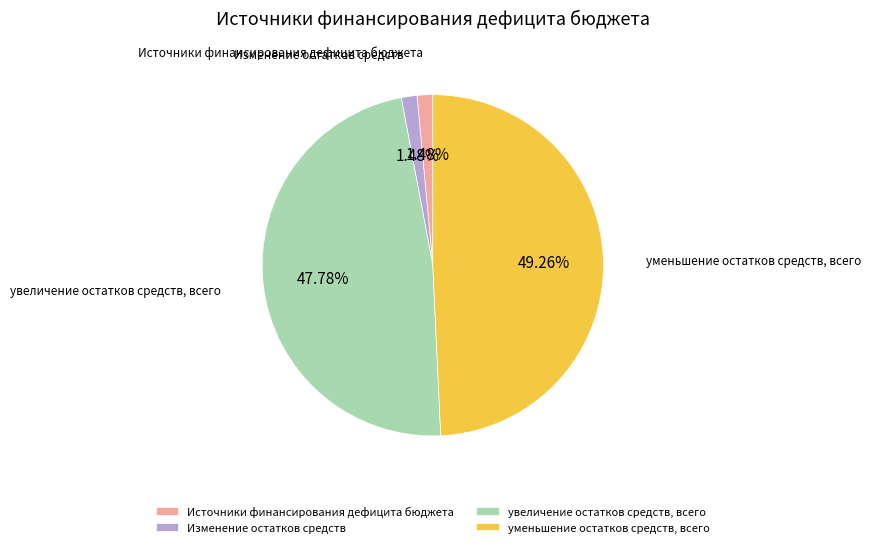

To the nearest percent, what is the average slice percentage?

25%